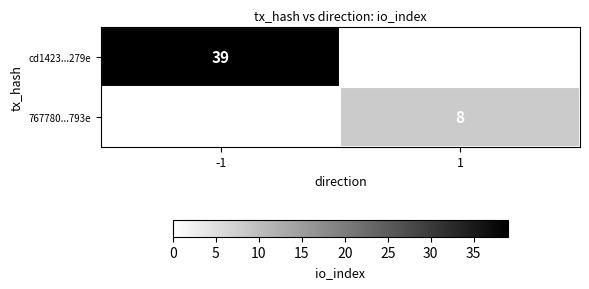

The value of 767780...793e at 1 is 8. True or false?

True